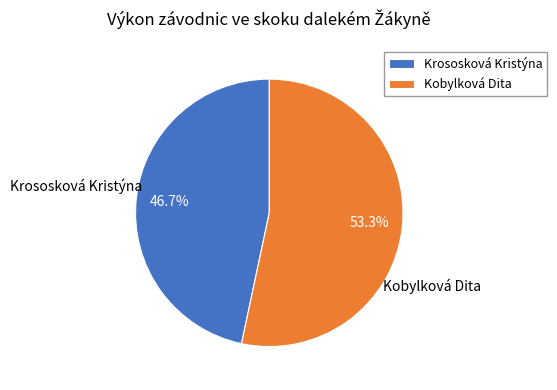

Which has a higher value, Kobylková Dita or Krososková Kristýna?

Kobylková Dita